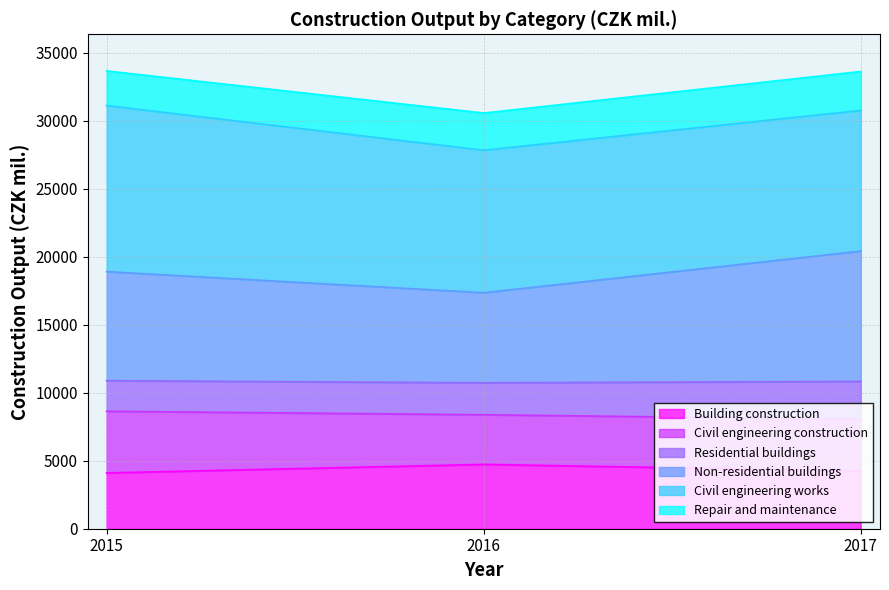

Is it true that Building construction equals 4103.0 at 2015?

True